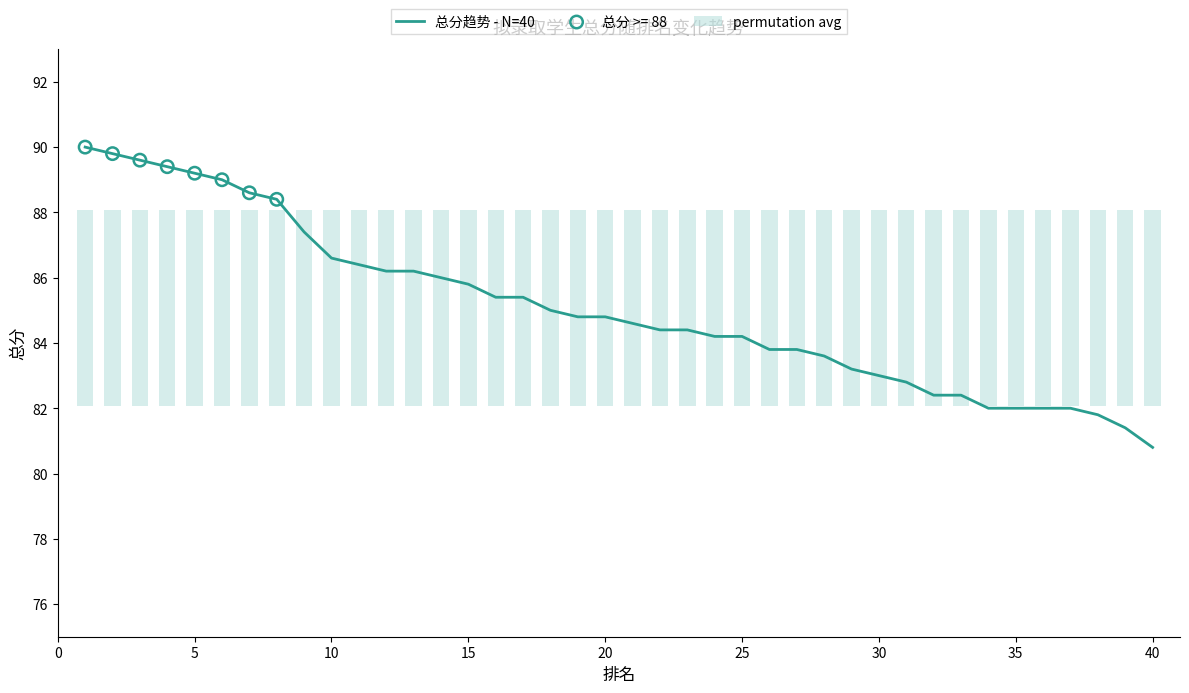

At how many categories does at least one series exceed 19?

40